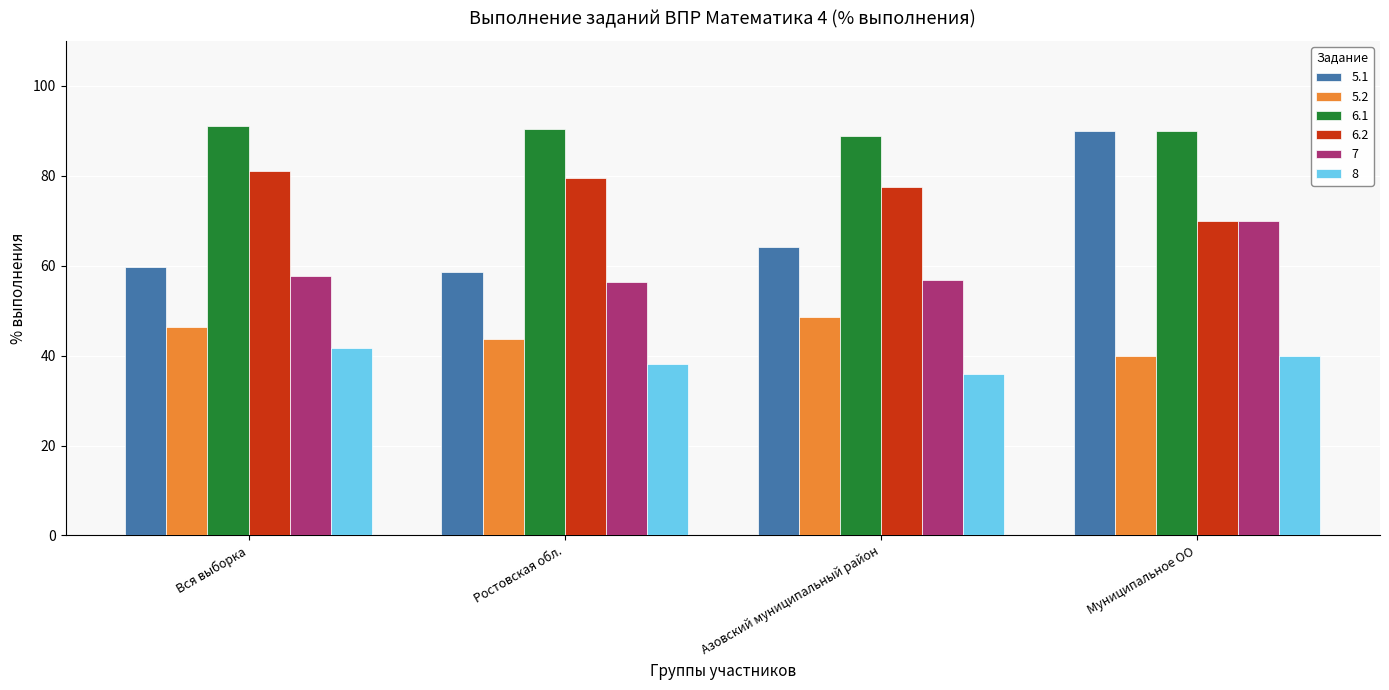

What is the total value across all series at Азовский муниципальный район?

371.8